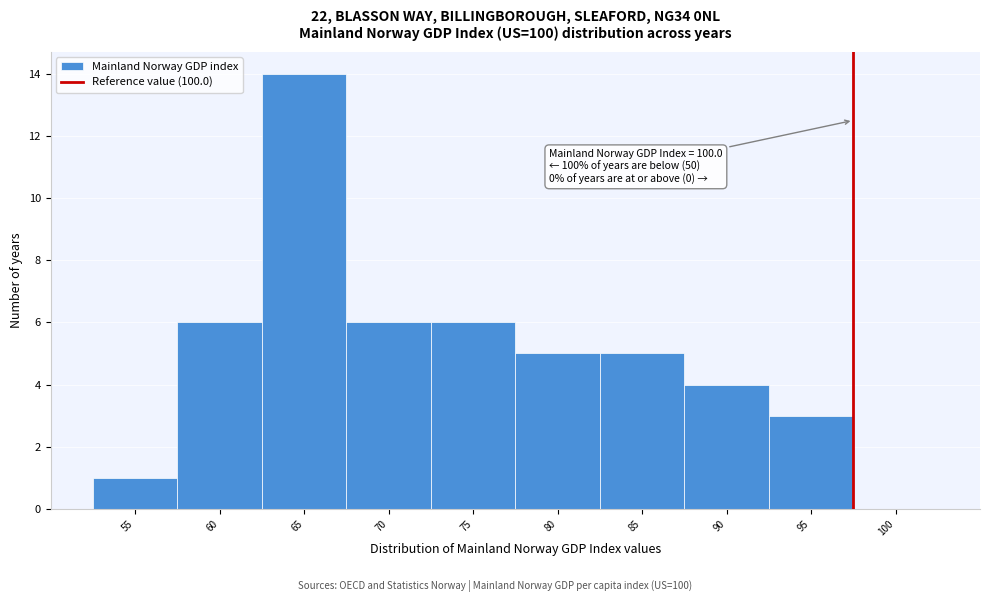

Reading left to right, transcribe all the data shown in this chart.

55=1	60=6	65=14	70=6	75=6	80=5	85=5	90=4	95=3	100=0